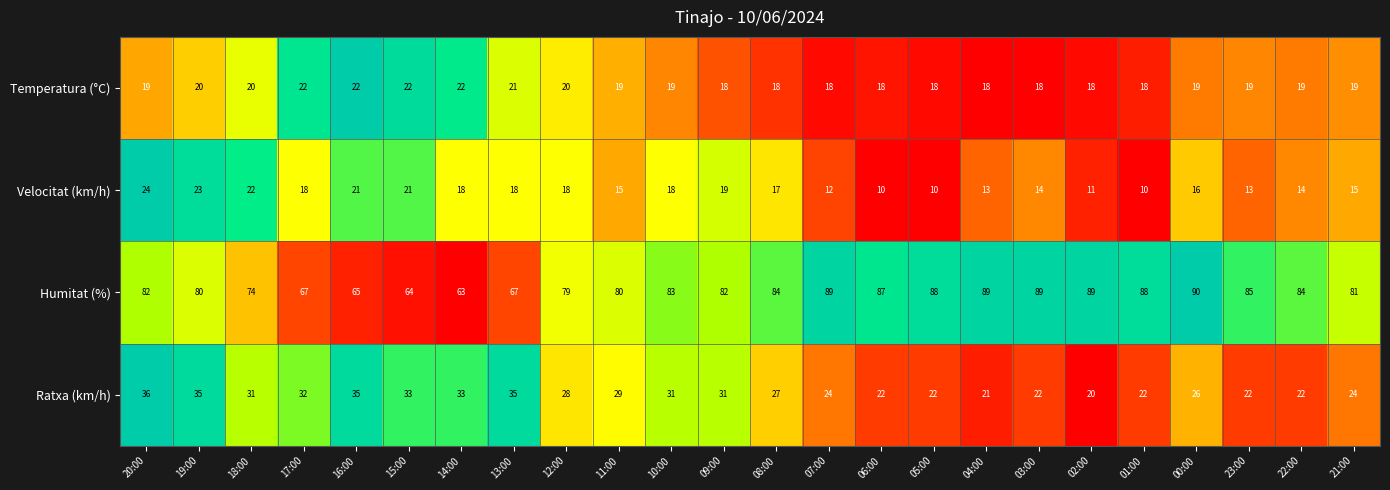

The Temperatura (°C) series shows 18 at 05:00. True or false?

True